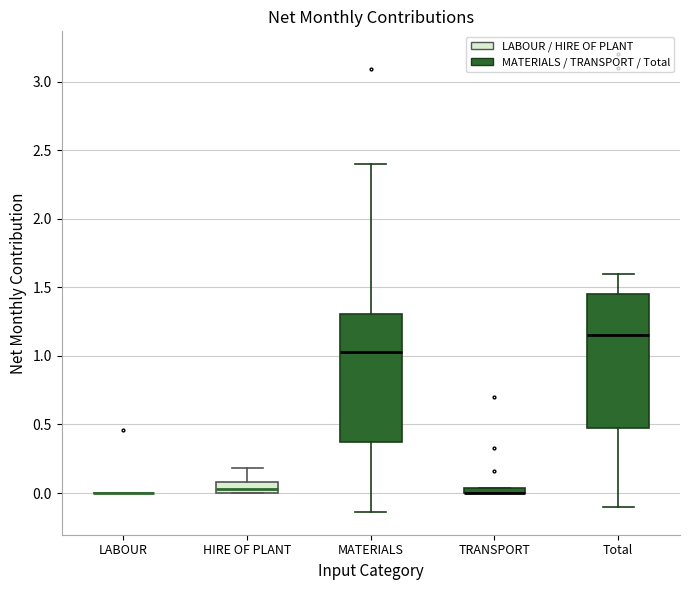

Where is the lower edge of the box for TRANSPORT on the y-axis? The values are not printed on the chart, so give them approximately, as read against the axis.

0.00